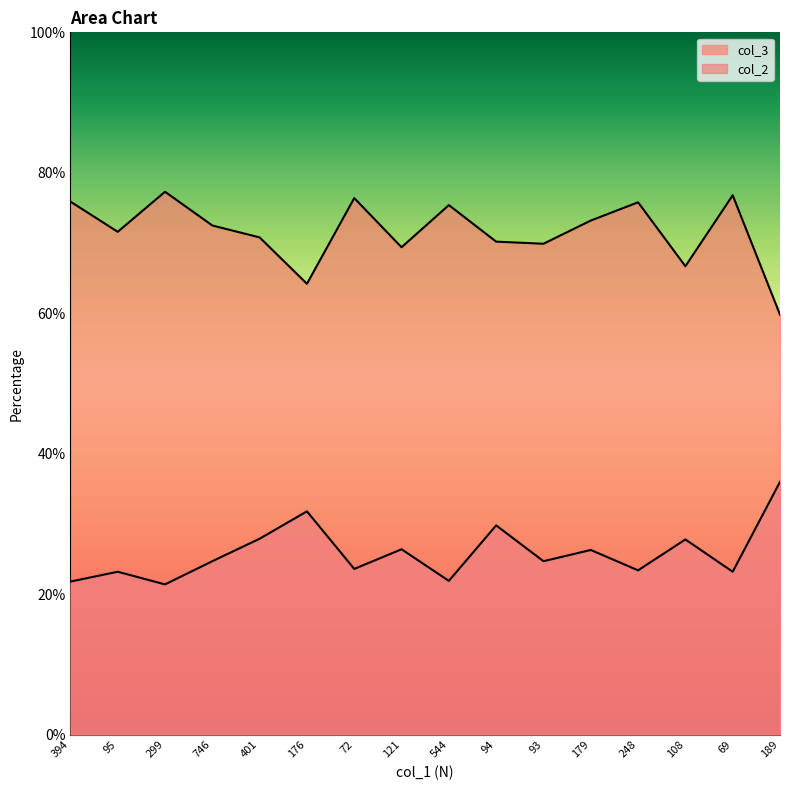

What is the difference between the highest and lowest values at 179?

46.9